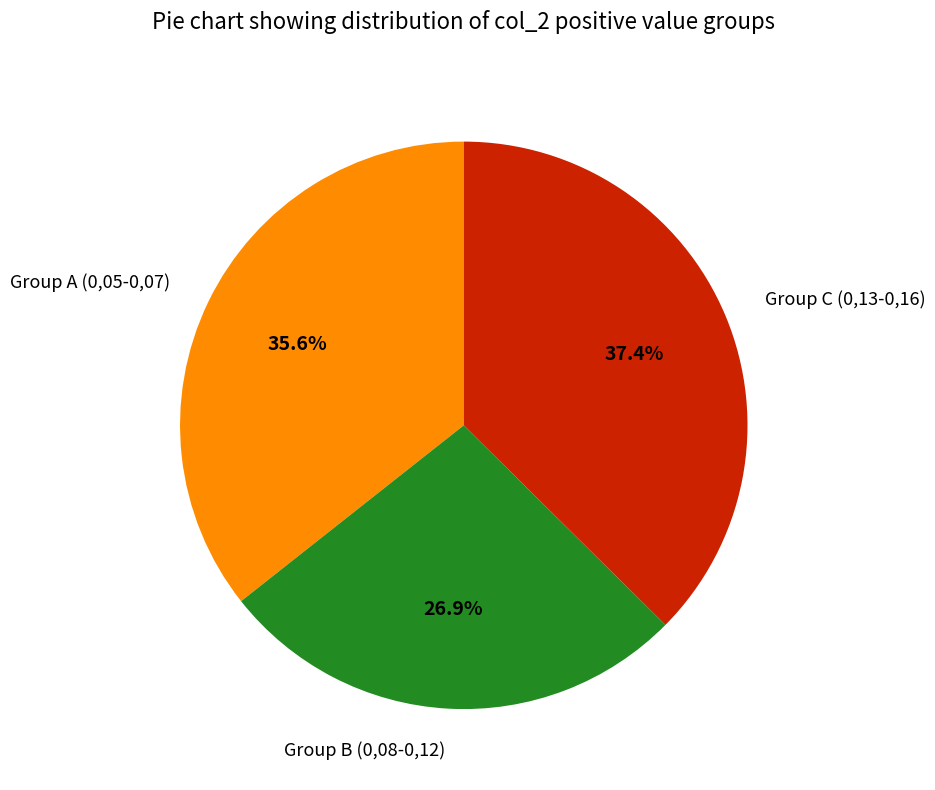

Which category has the smallest portion of the pie?

Group B (0,08-0,12)